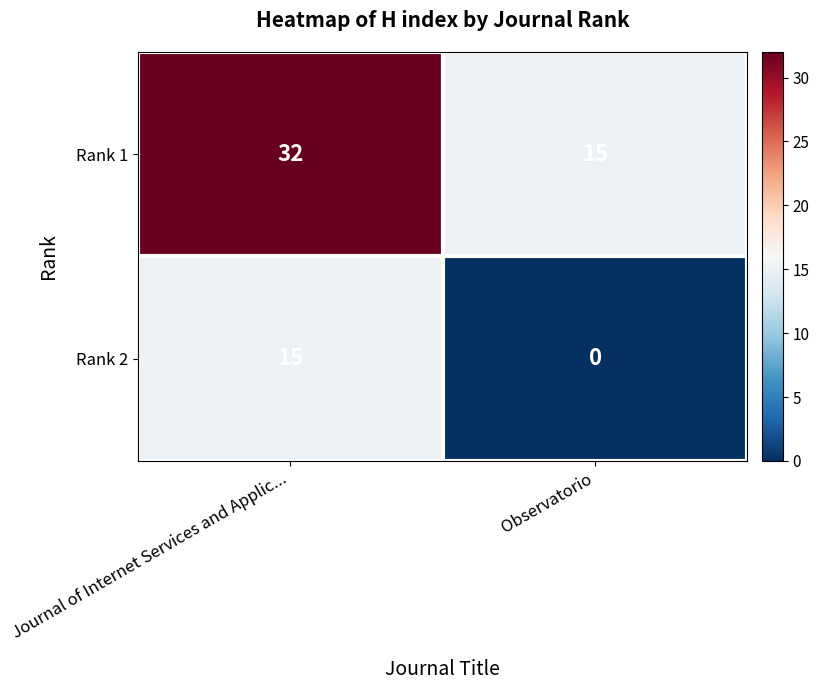

What value does the Rank 2 series have at Journal of Internet Services and Applic..., to the nearest 10?

20